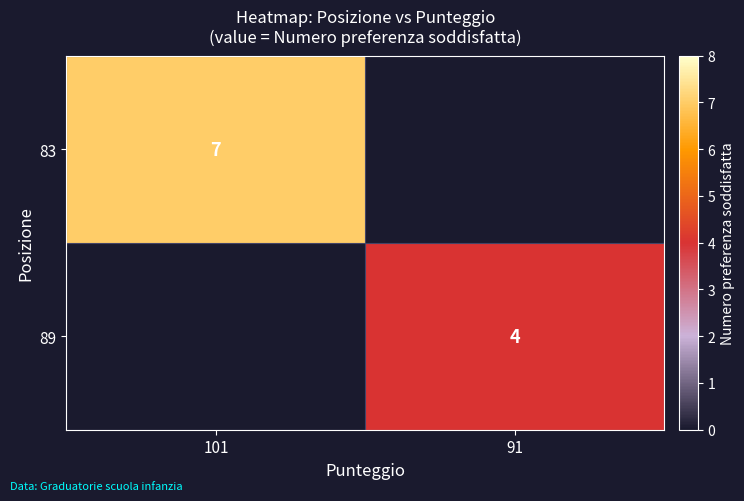

Is the value of 83 at 101 greater than the value of 89 at 91?

Yes